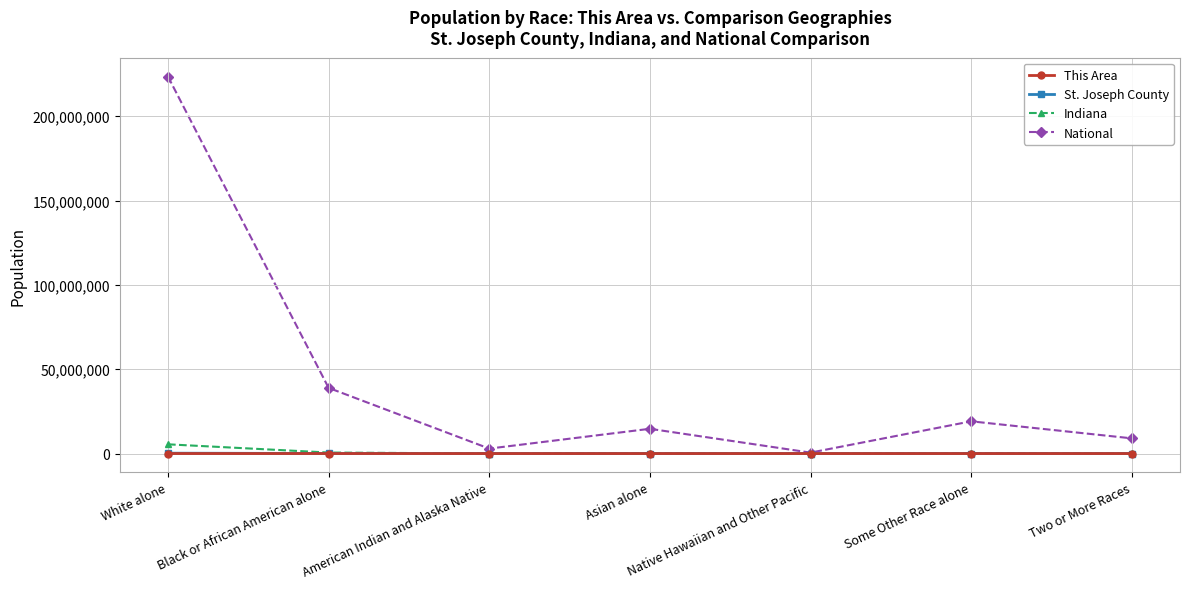

Where is the first local minimum for National?

American Indian and Alaska Native